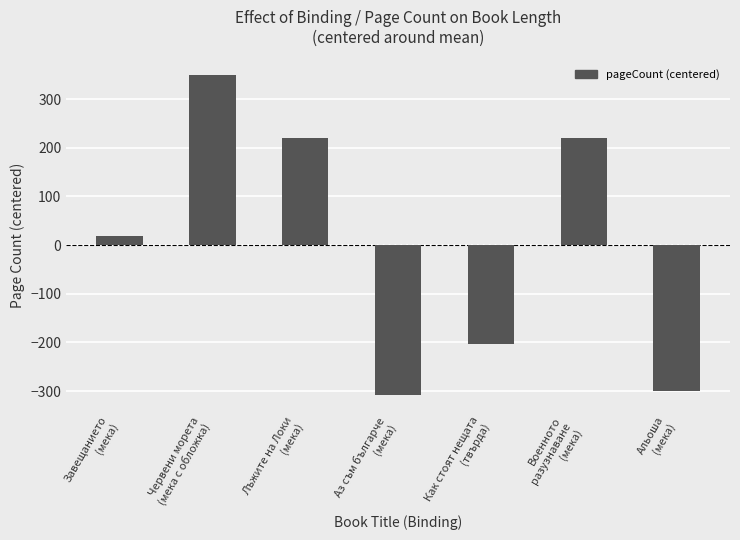

What is the smallest value displayed?

-307.1